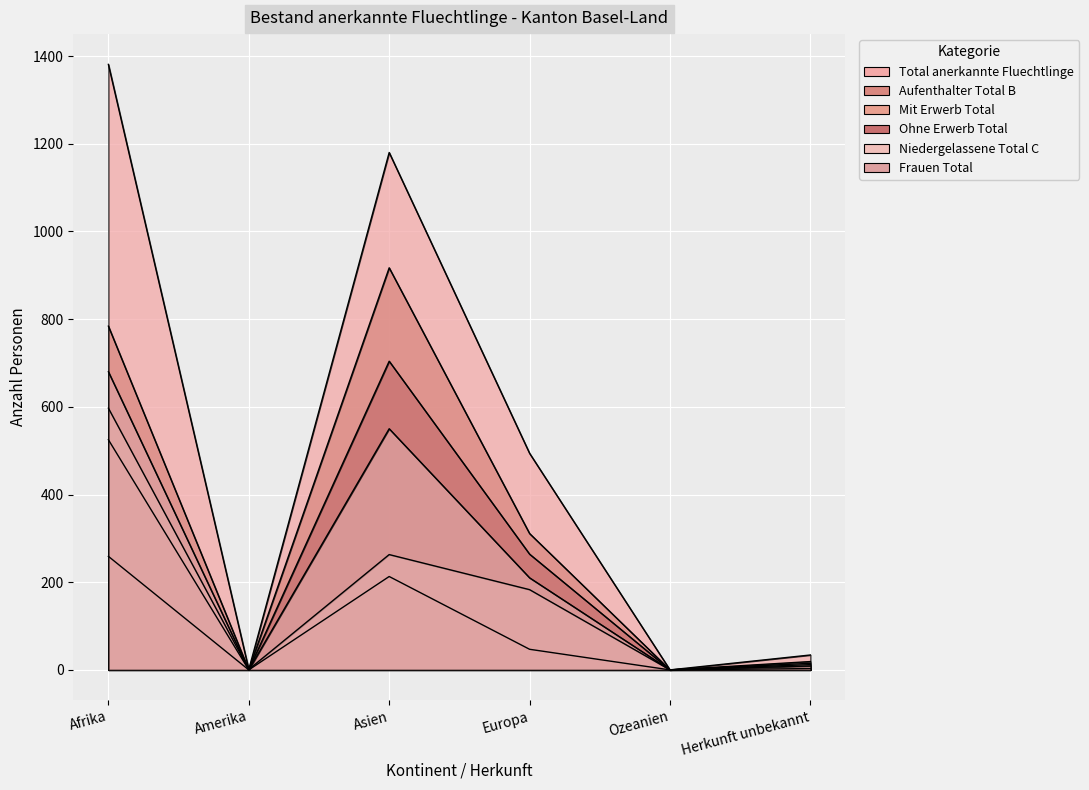

What is the greatest value displayed?

1381